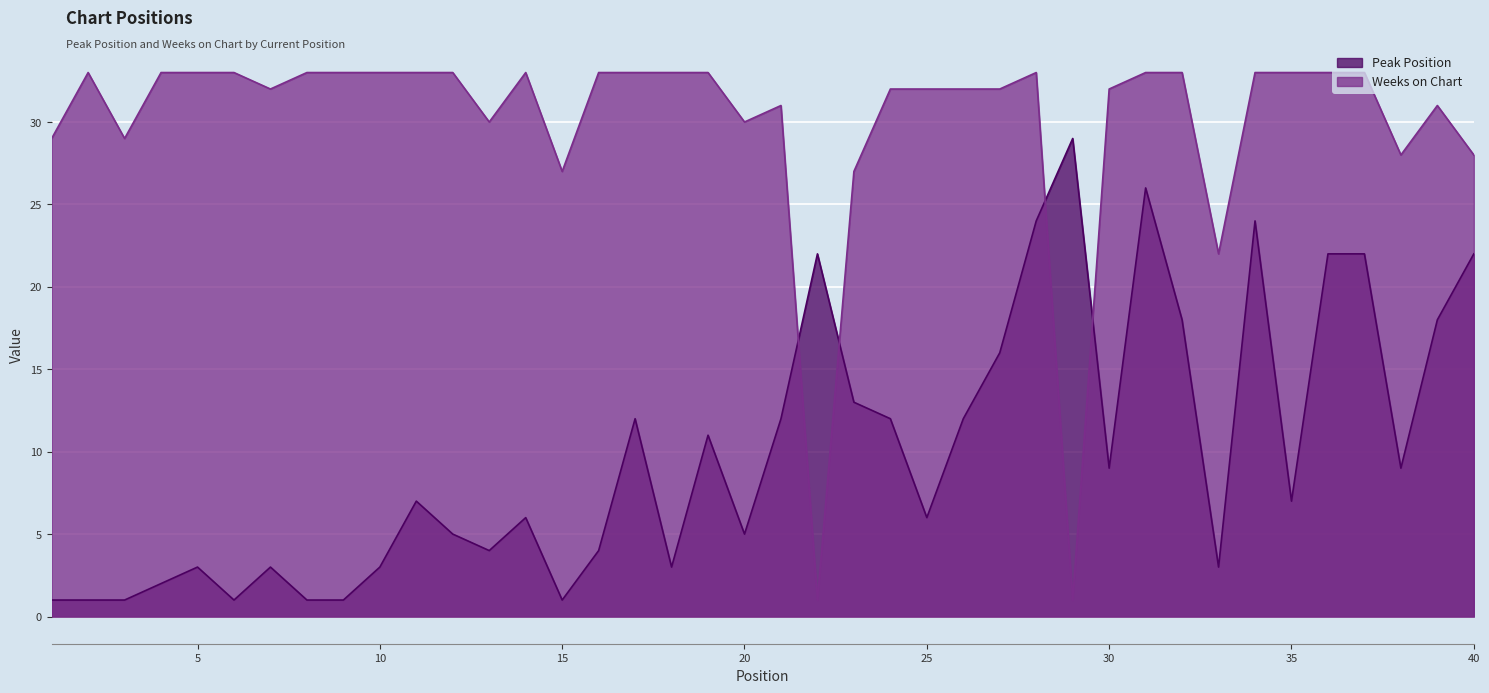

The value of Peak Position at 32 is 18. True or false?

True